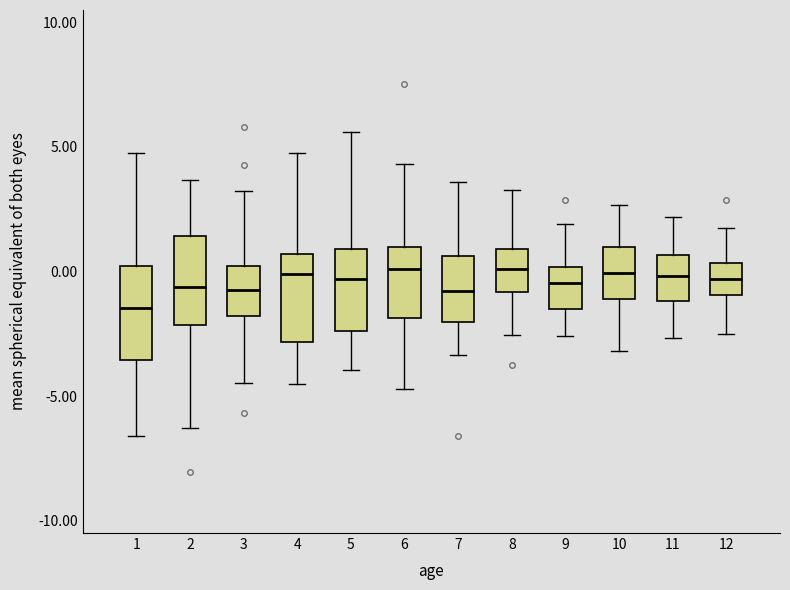

Reading left to right, read every box against the y-axis: the position of its median line, the range the box covers, and the ends of its whiskers. The values are not printed on the chart, so give them approximately, as read against the axis.

1: median -1.5, box -3.5 to 0.0, whiskers -6.5 to 5.0
2: median -0.5, box -2.0 to 1.5, whiskers -6.5 to 3.5
3: median -0.5, box -2.0 to 0.0, whiskers -4.5 to 3.0
4: median 0.0, box -3.0 to 0.5, whiskers -4.5 to 4.5
5: median -0.5, box -2.5 to 1.0, whiskers -4.0 to 5.5
6: median 0.0, box -2.0 to 1.0, whiskers -4.5 to 4.5
7: median -1.0, box -2.0 to 0.5, whiskers -3.5 to 3.5
8: median 0.0, box -1.0 to 1.0, whiskers -2.5 to 3.5
9: median -0.5, box -1.5 to 0.0, whiskers -2.5 to 2.0
10: median 0.0, box -1.0 to 1.0, whiskers -3.0 to 2.5
11: median 0.0, box -1.0 to 0.5, whiskers -2.5 to 2.0
12: median -0.5, box -1.0 to 0.5, whiskers -2.5 to 2.0